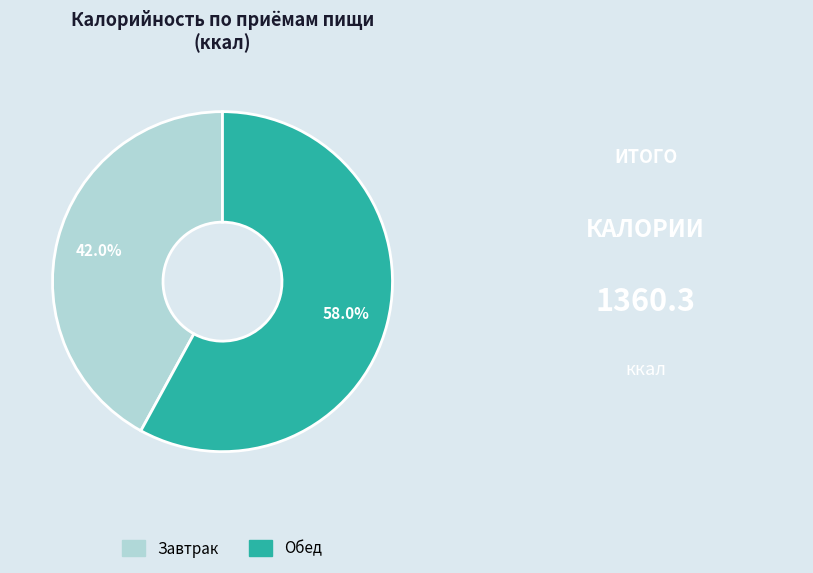

Between Обед and Завтрак, which is larger?

Обед